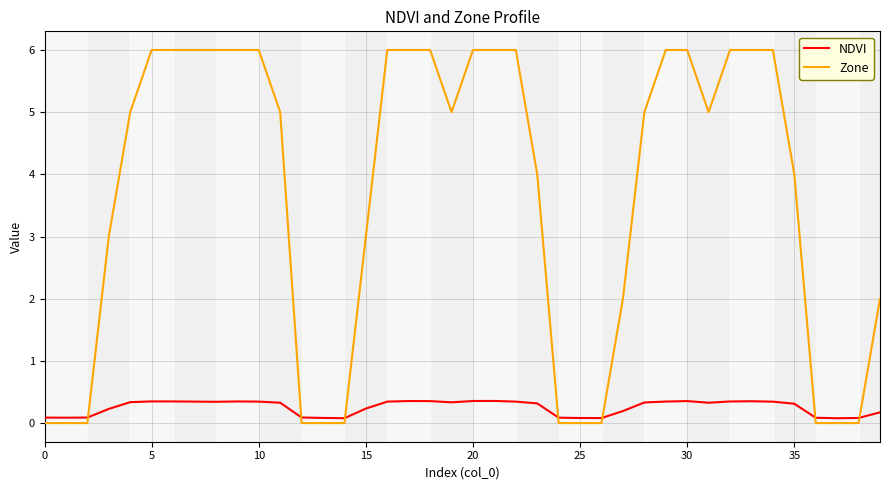

Which series has the largest total across all categories?

Zone